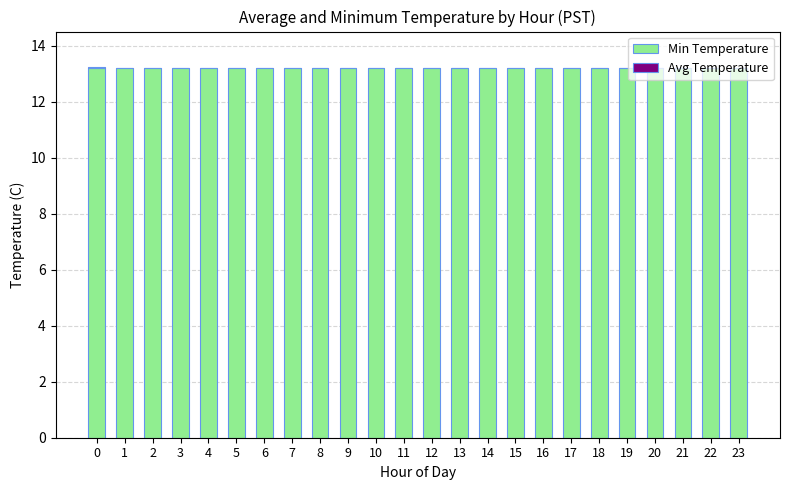

What is the maximum value for Min Temperature?

13.2